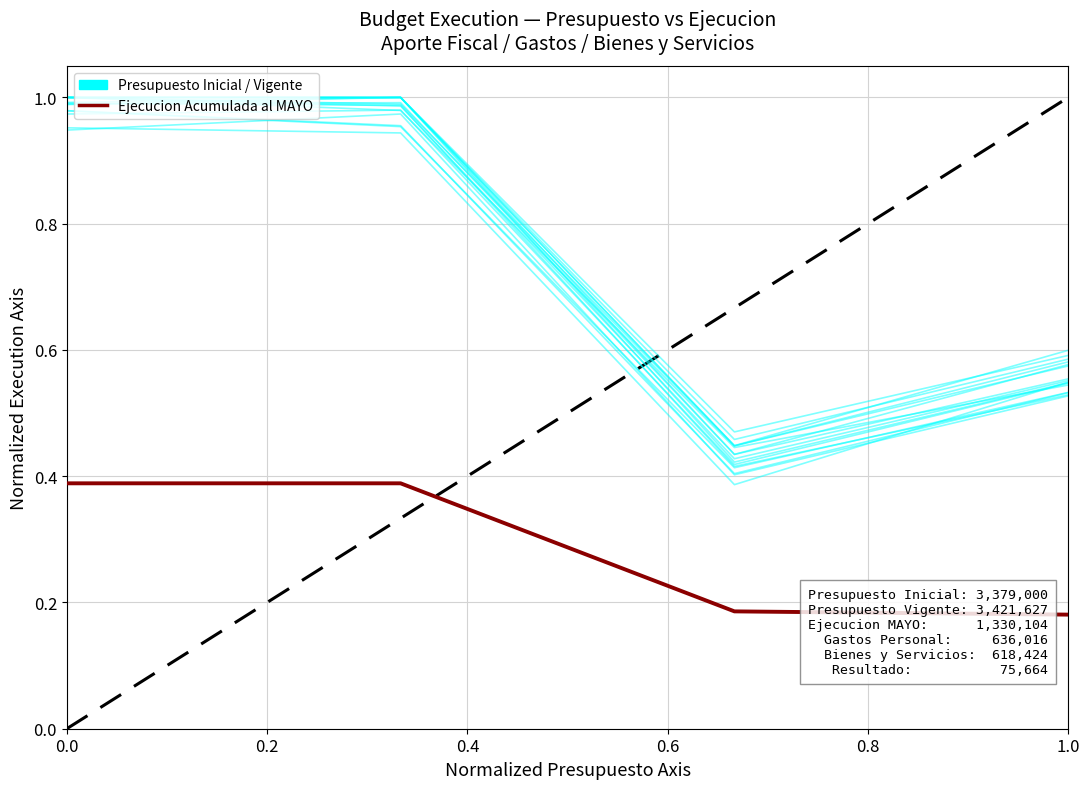

True or false: there are more than 0 points higher than both neighbors.

False